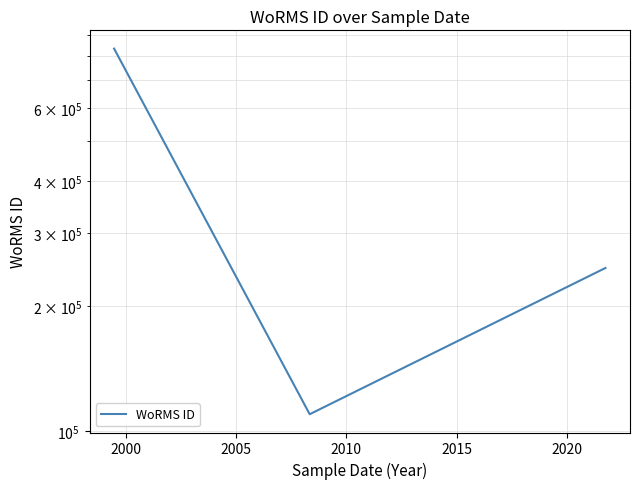

What is the value of the 1st point from the left?

833052